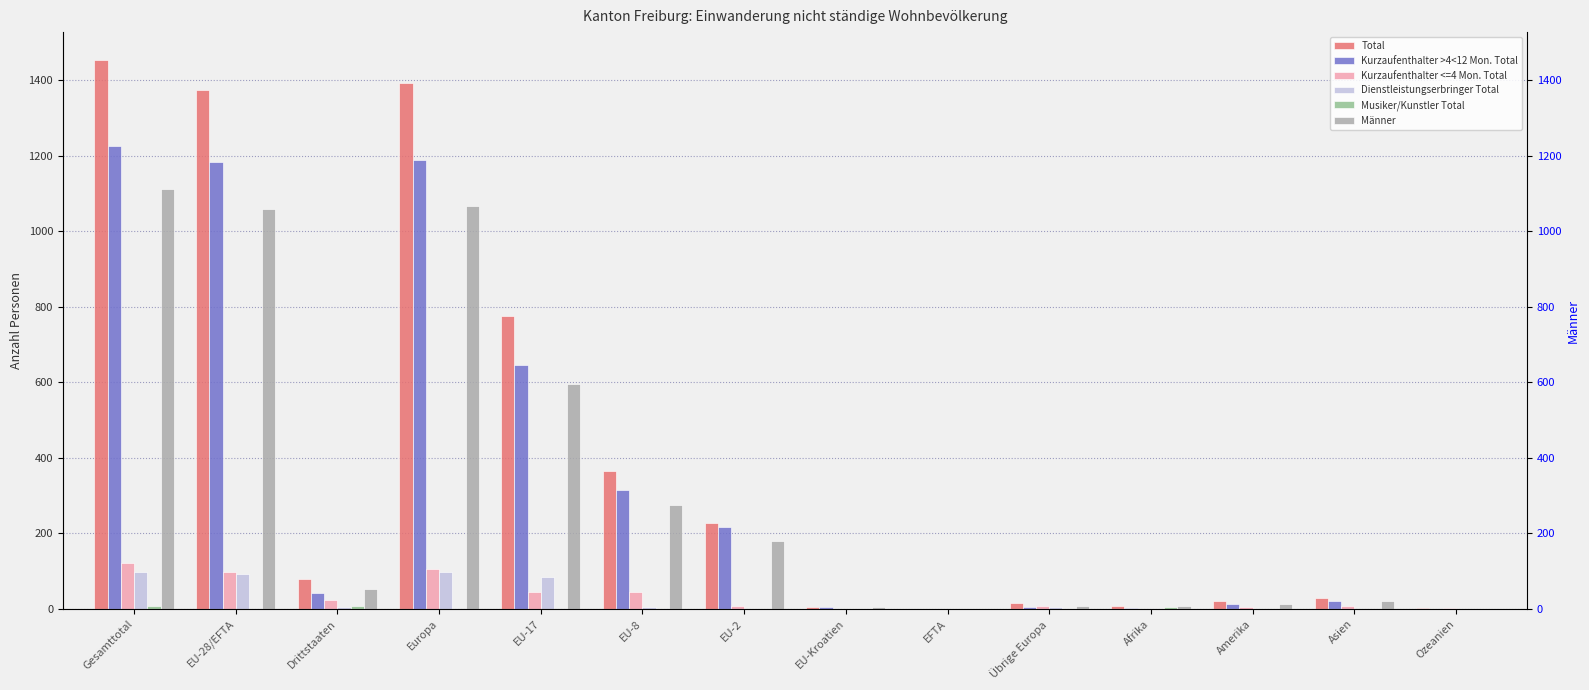

What is the difference between the maximum and minimum values in the Männer series?

1111